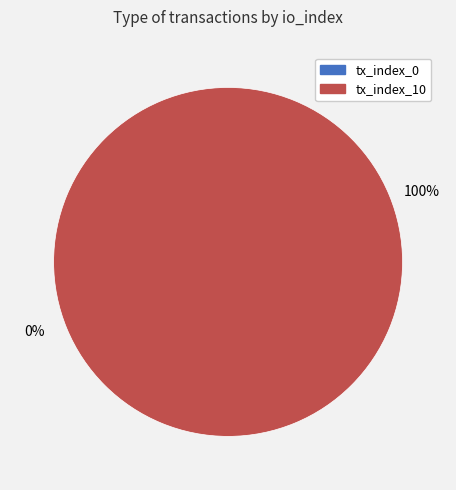

How many slices are in this pie chart?

2